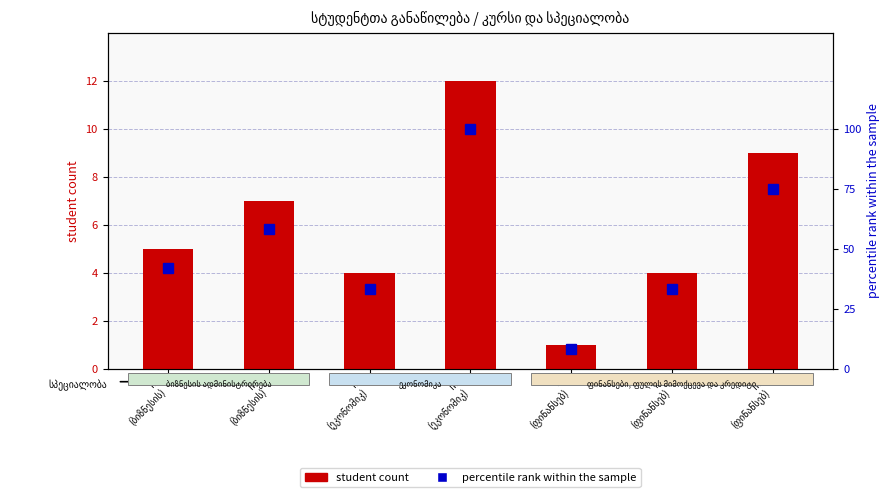

Reading left to right, what are all the values shown in this chart?

student count: II
(ბიზნესის)=5	III
(ბიზნესის)=7	II
(ეკონომიკ)=4	III
(ეკონომიკ)=12	I
(ფინანსებ)=1	II
(ფინანსებ)=4	III
(ფინანსებ)=9
percentile rank within the sample: II
(ბიზნესის)=42	III
(ბიზნესის)=58	II
(ეკონომიკ)=33	III
(ეკონომიკ)=100	I
(ფინანსებ)=8	II
(ფინანსებ)=33	III
(ფინანსებ)=75